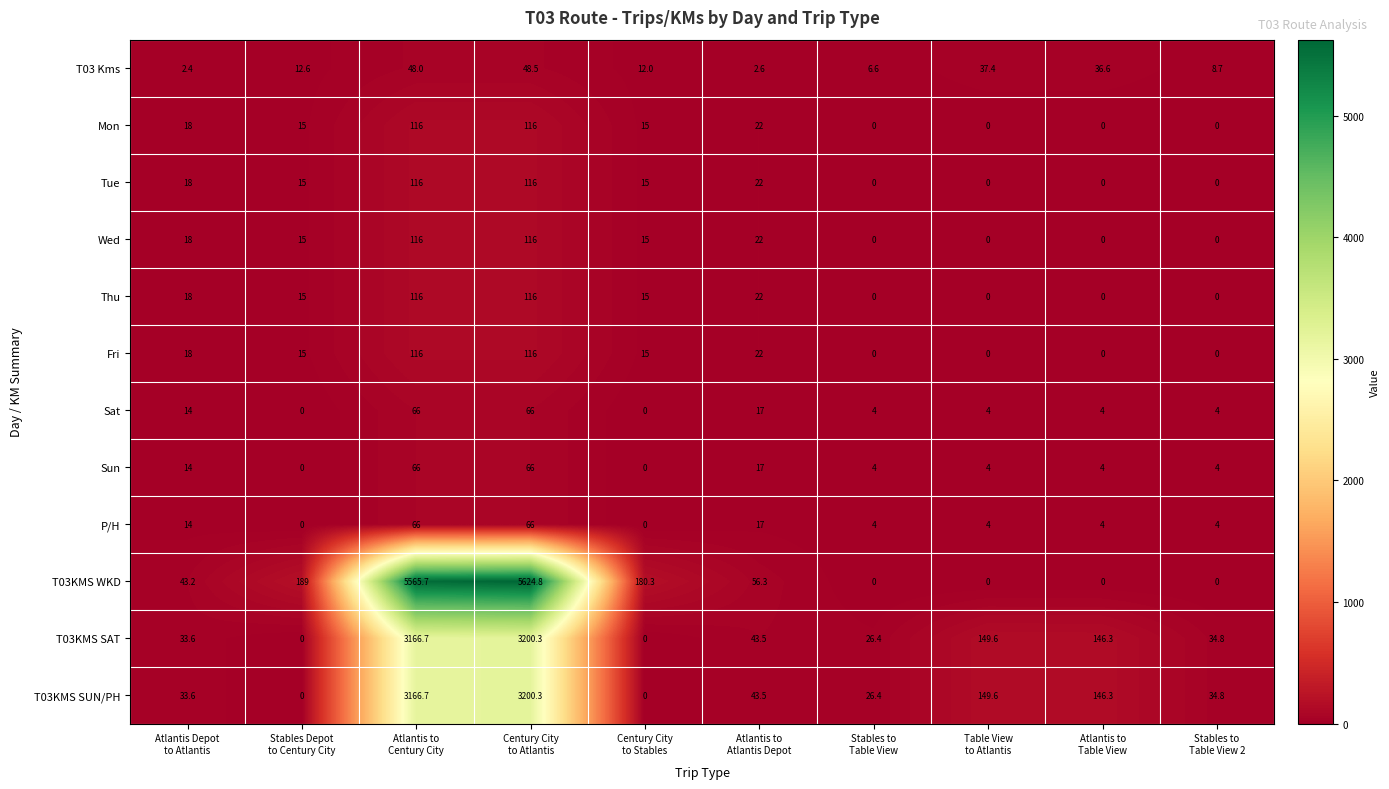

How many data points in Sun are less than 4?

2